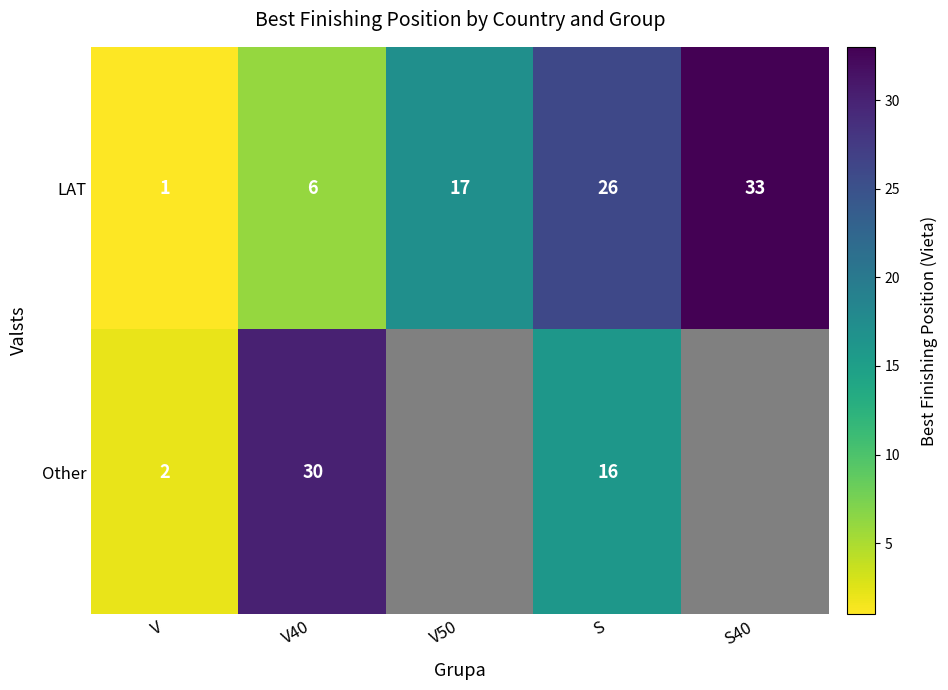

Rank the categories by LAT value from lowest to highest.

V, V40, V50, S, S40